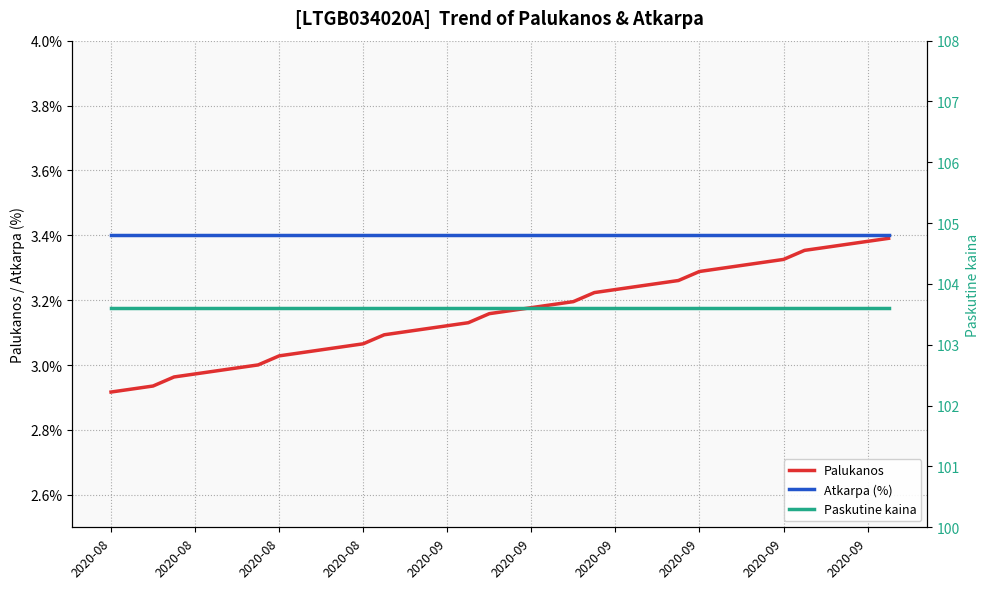

How many lines are shown in the chart?

3